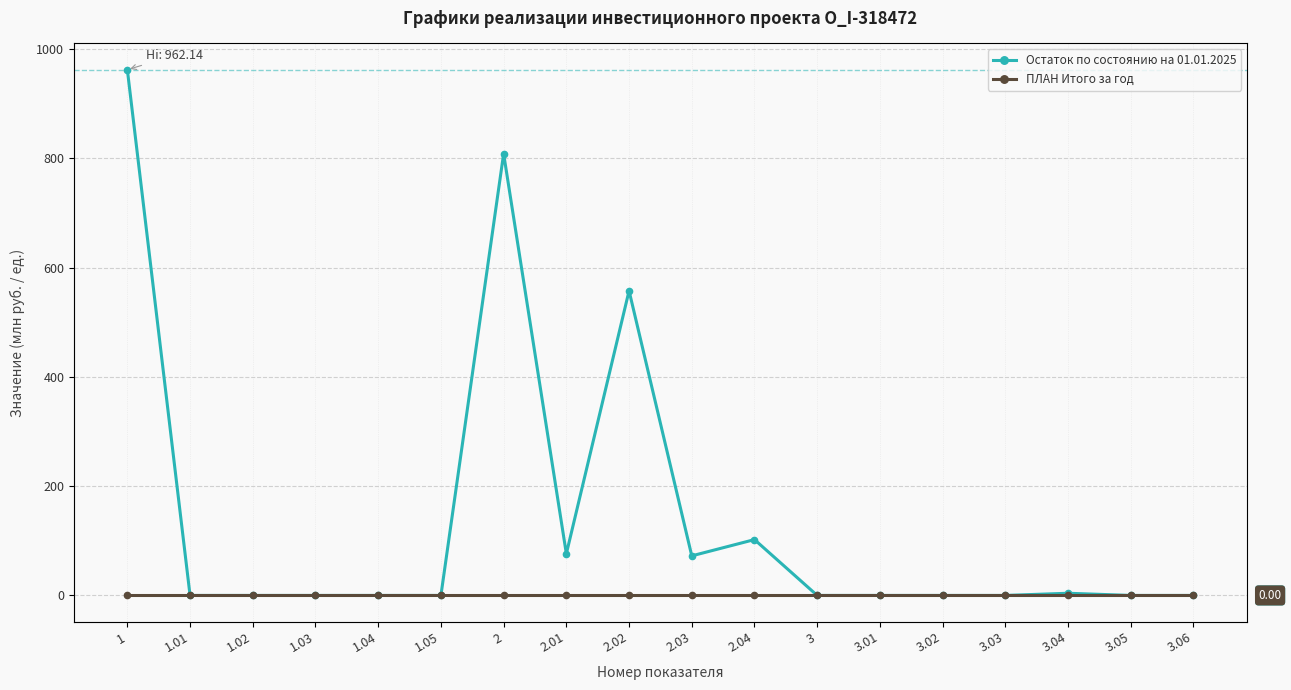

What are all the series names shown in the legend?

Остаток по состоянию на 01.01.2025, ПЛАН Итого за год